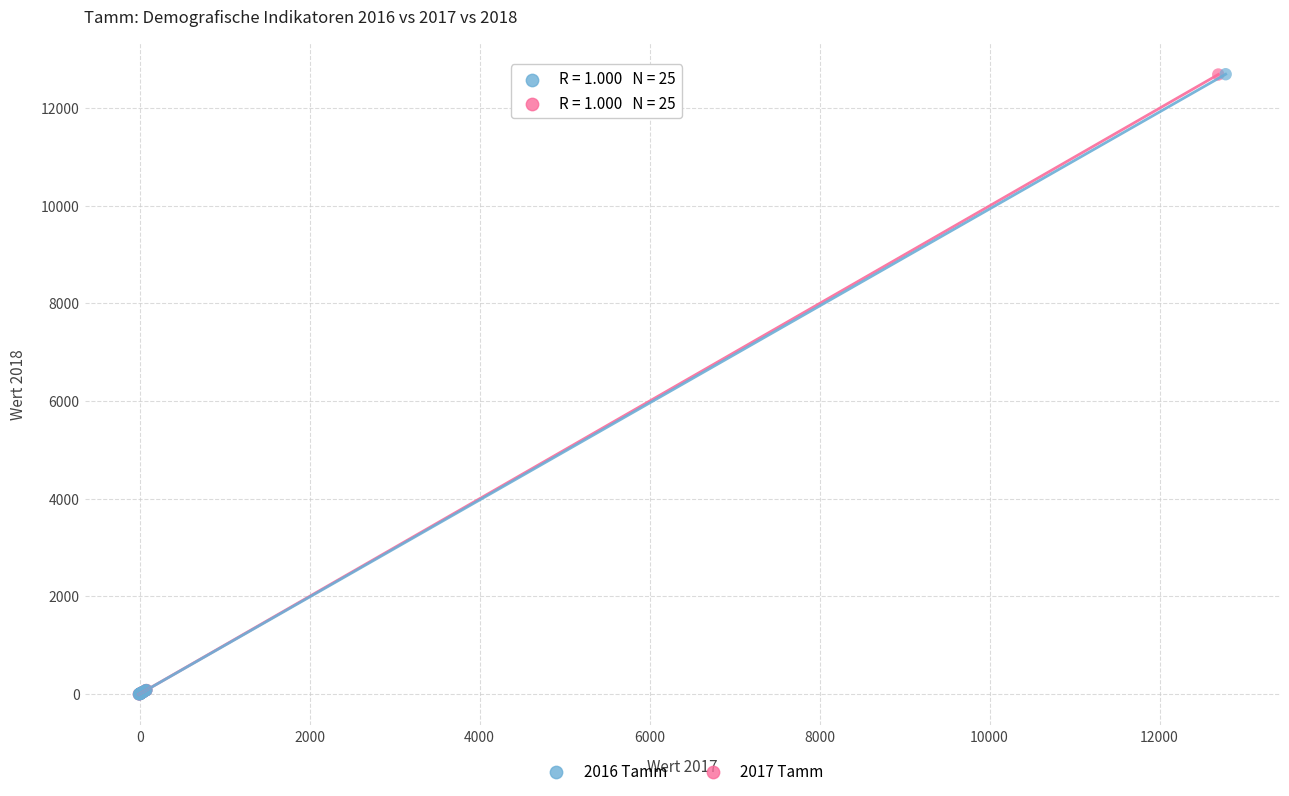

Which series has the largest Y range (max minus min)?

2016 Tamm